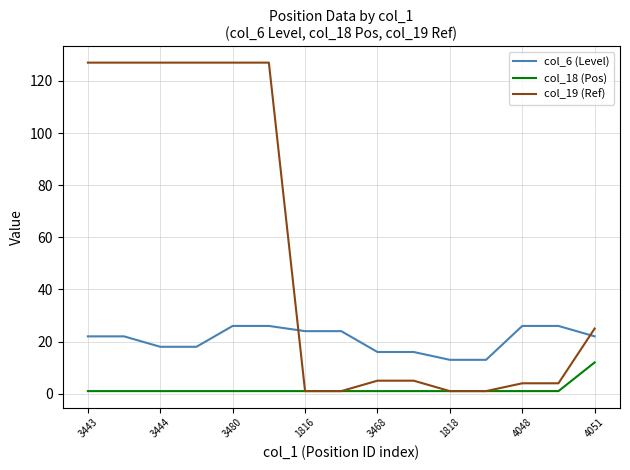

Which series has the largest total across all categories?

col_19 (Ref)